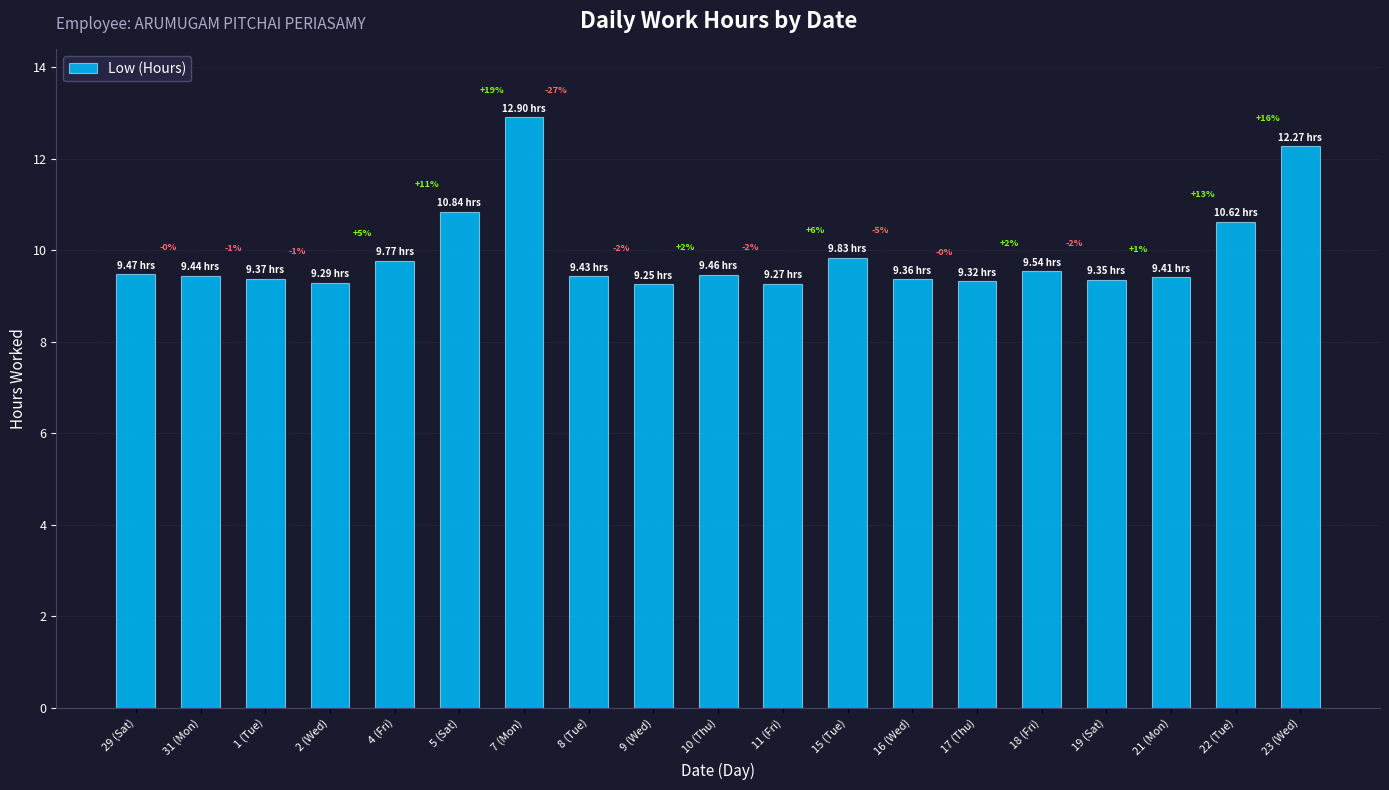

Are the bars horizontal?

No